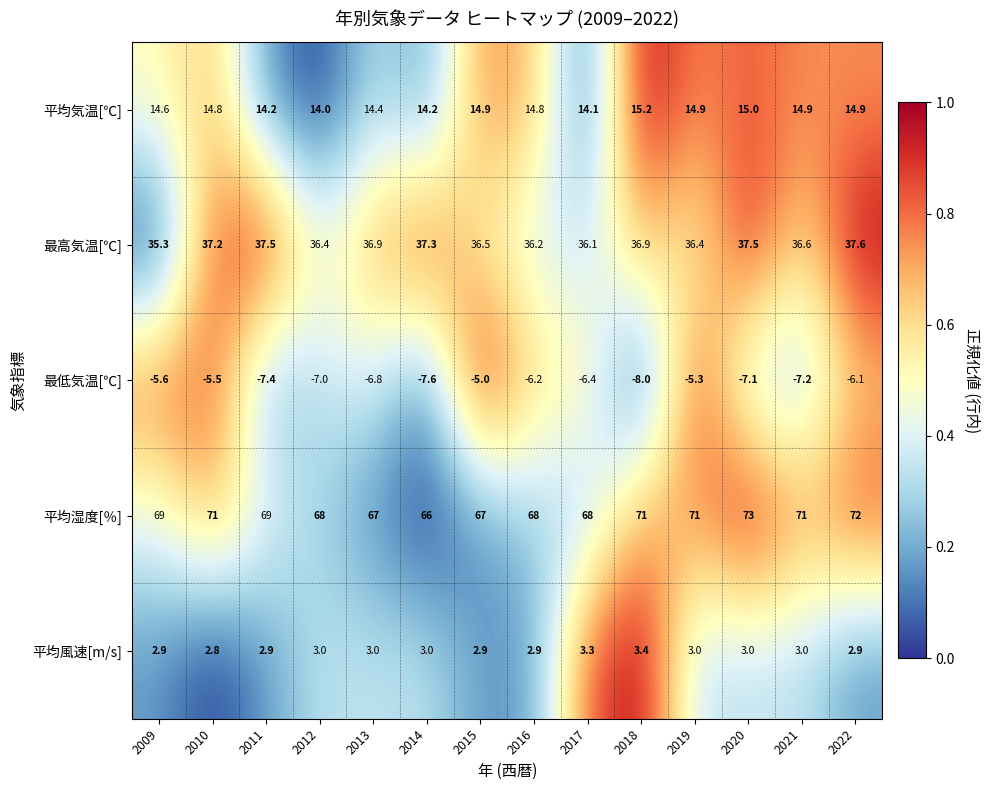

Which label corresponds to the largest value in the chart?

2020